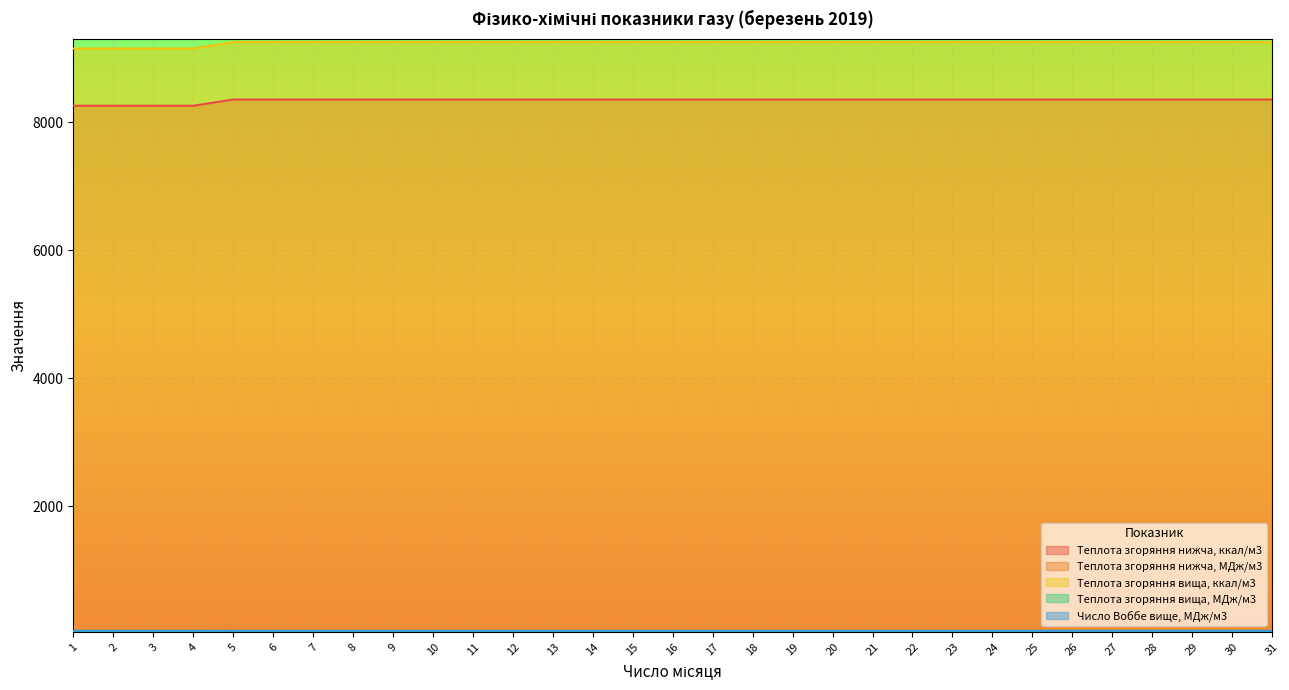

What is the value of the Число Воббе вище, МДж/м3 point at the 7th from the left?

38.8